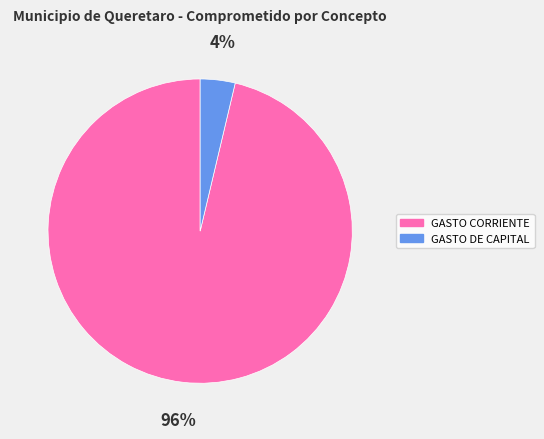

Count the number of slices in the pie.

2